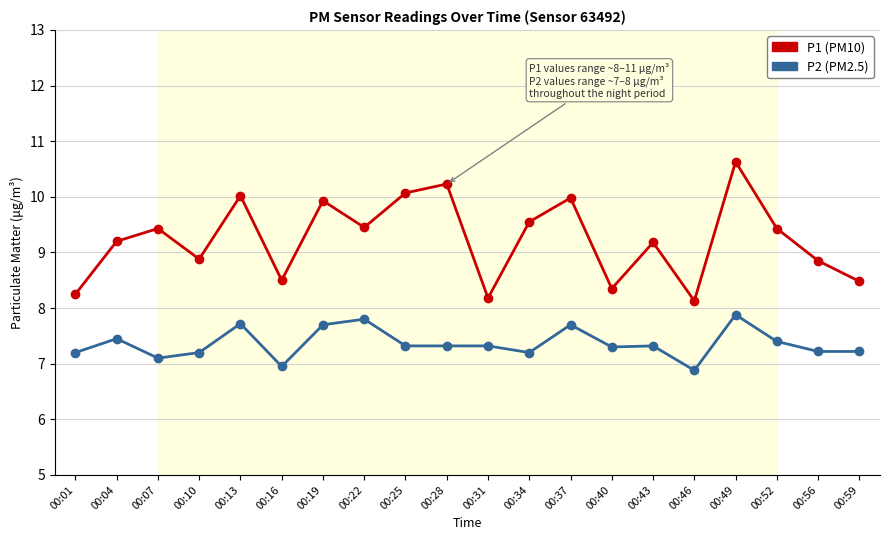

Is this an area chart (filled region under the line)?

No